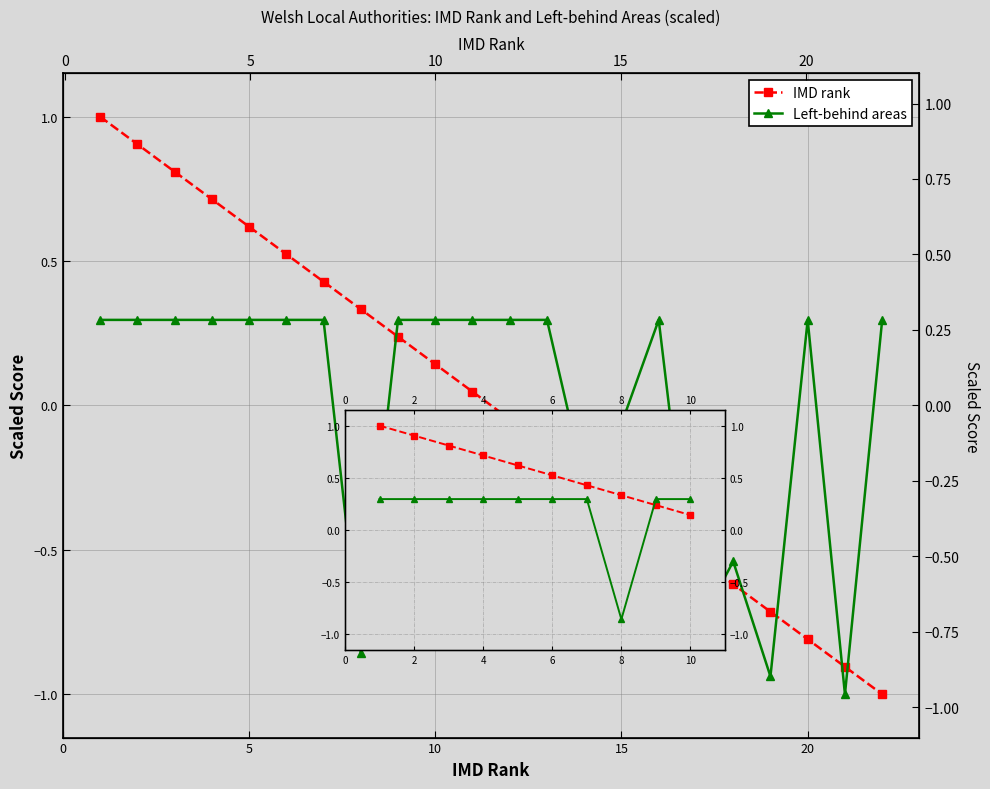

What is the maximum value for Left-behind areas?

0.3